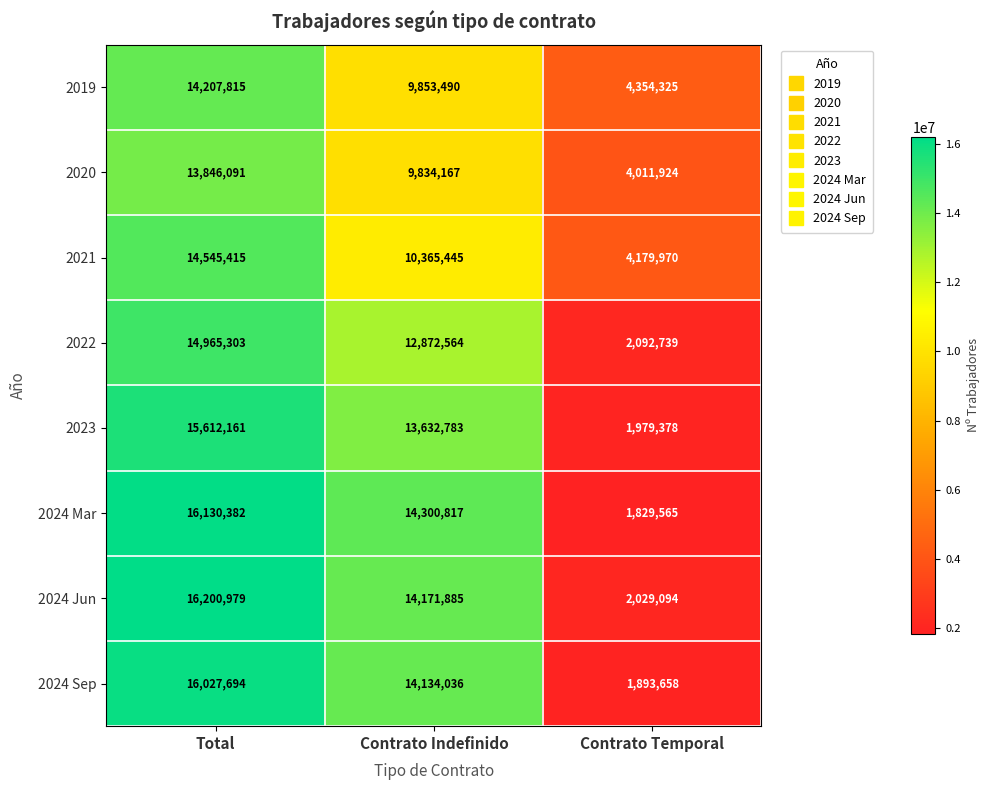

At which category is the sum across all series the highest?

Total